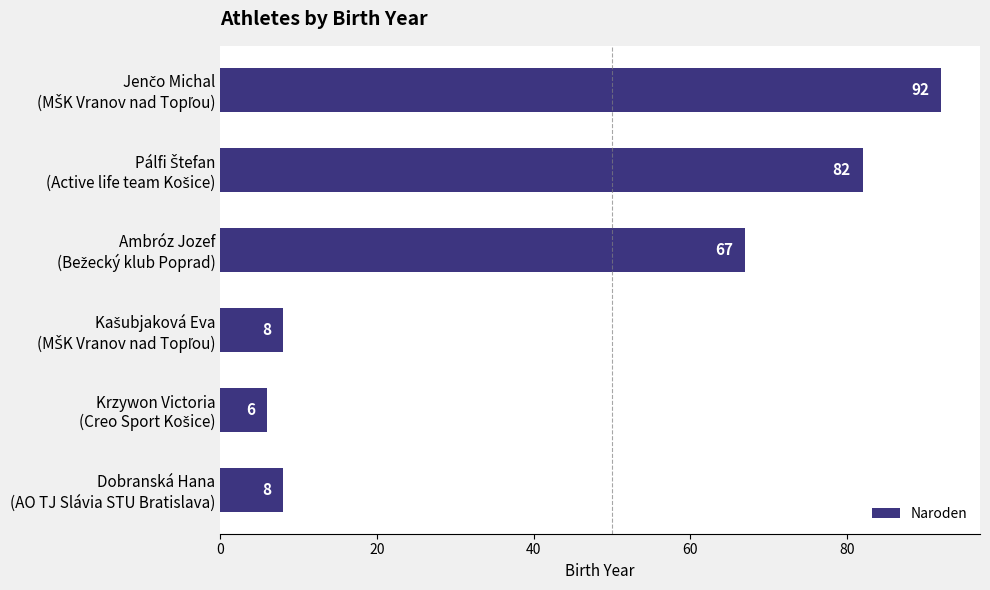

What is the value of the 2nd bar from the top?

82